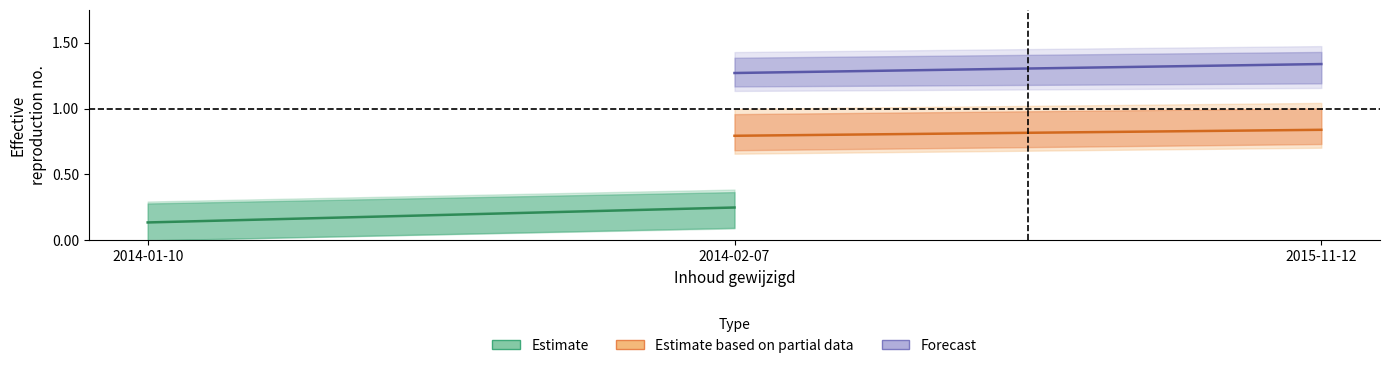

What is the value of the Estimate point at the 2nd from the left?

0.2